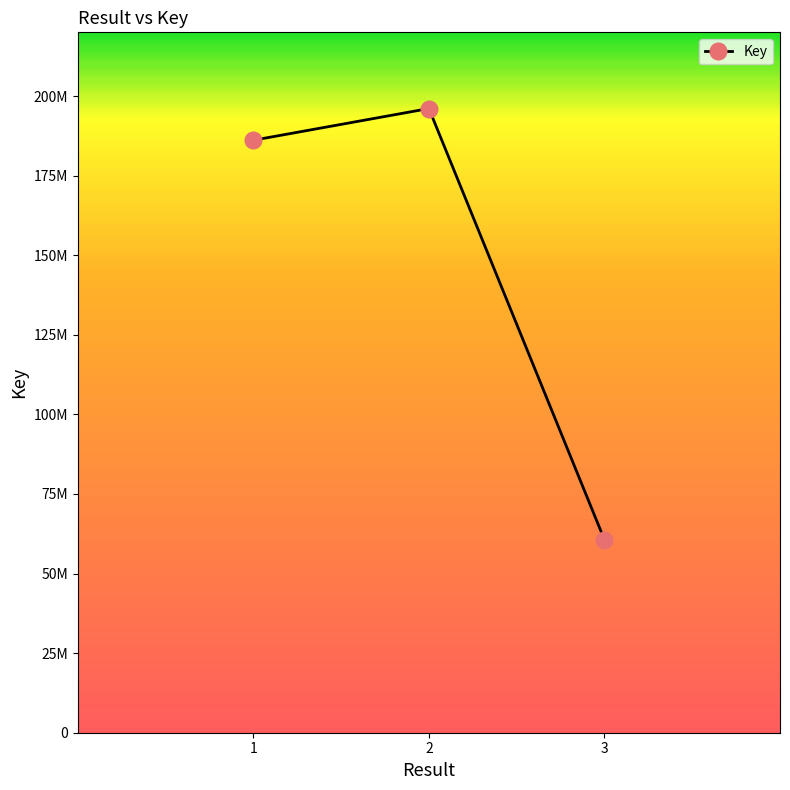

Rank the categories by value from highest to lowest.

2, 1, 3